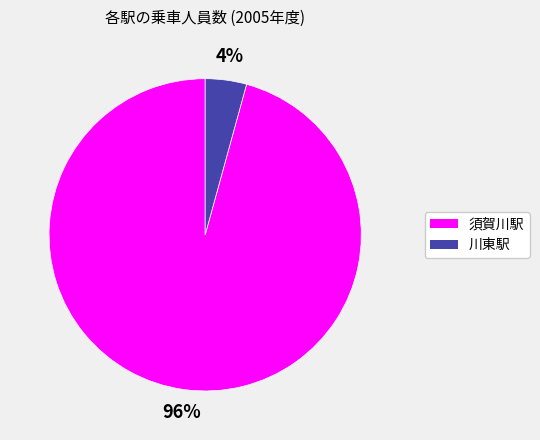

Do 須賀川駅 and 川東駅 together represent more than half of the pie?

Yes